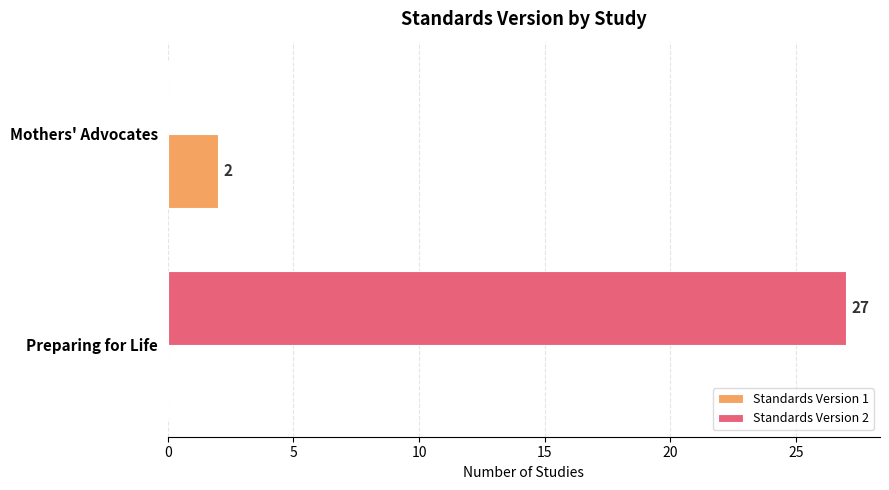

What is the sum of the Standards Version 2 values at Preparing for Life and Mothers' Advocates?

27